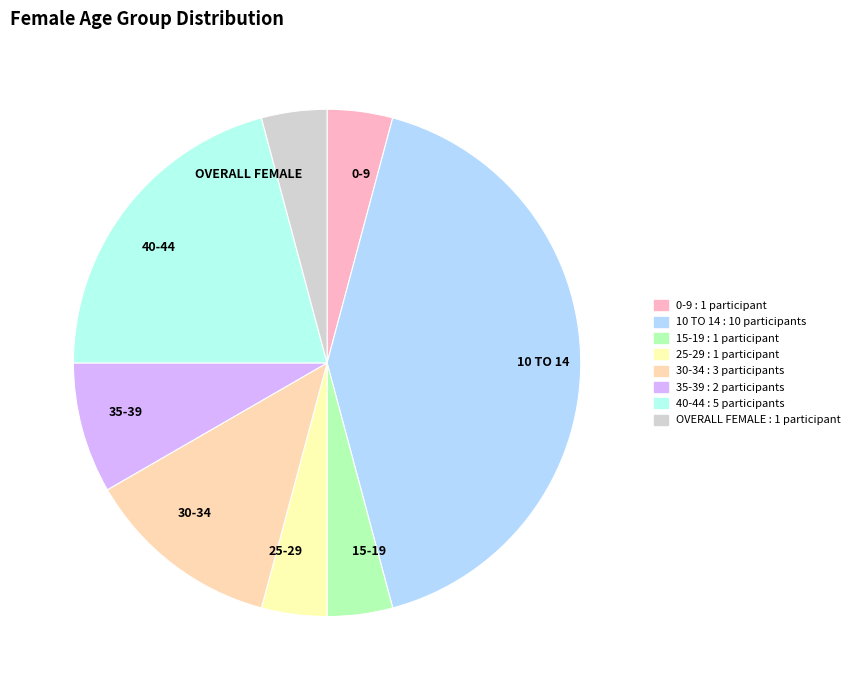

Does 0-9 account for over 50% of the chart?

No